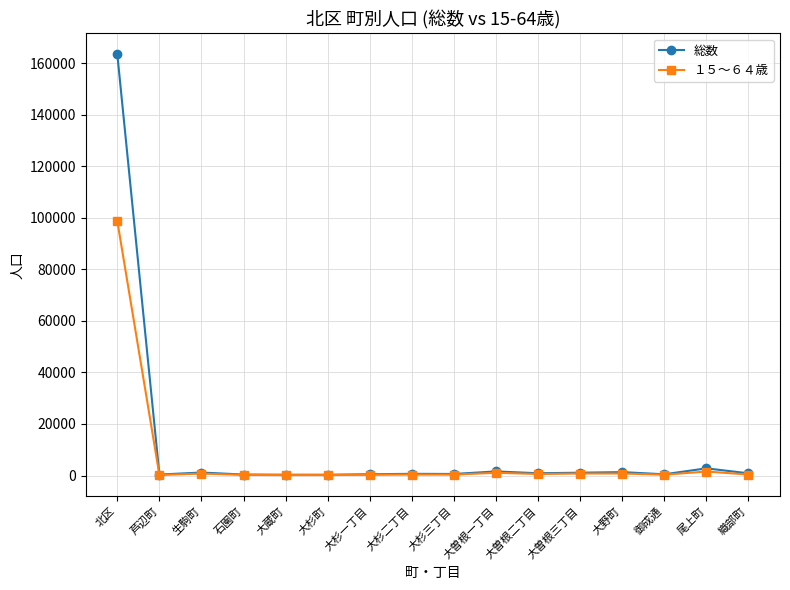

True or false: １５～６４歳 has more than 2 interior local peaks.

True